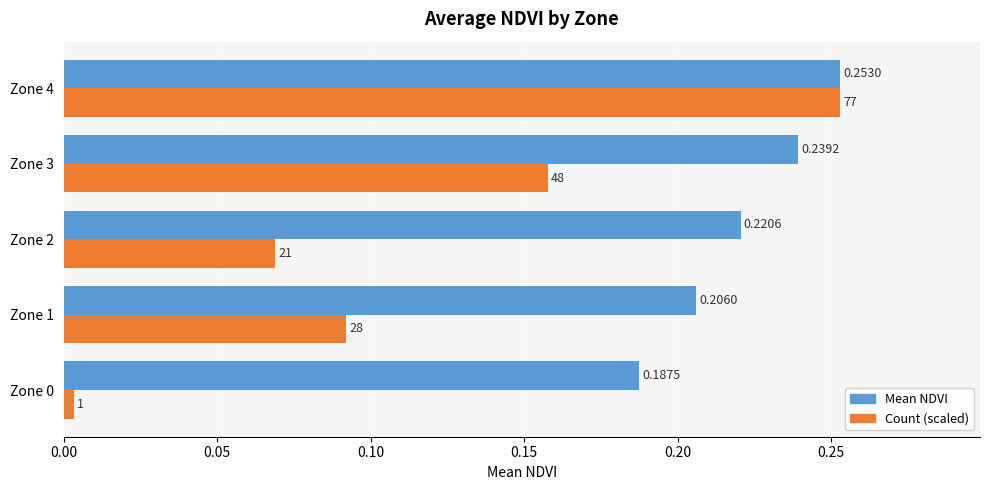

What are all the series names shown in the legend?

Mean NDVI, Count (scaled)